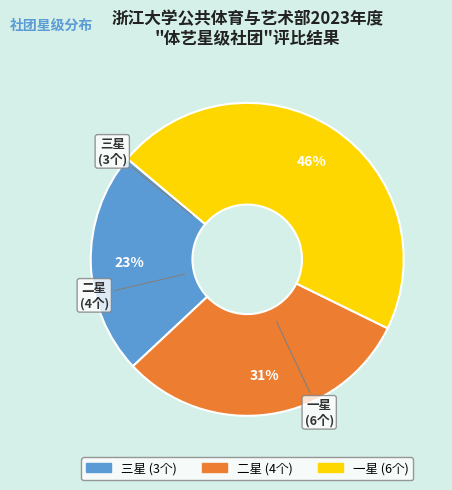

Which category has the biggest portion of the pie?

一星